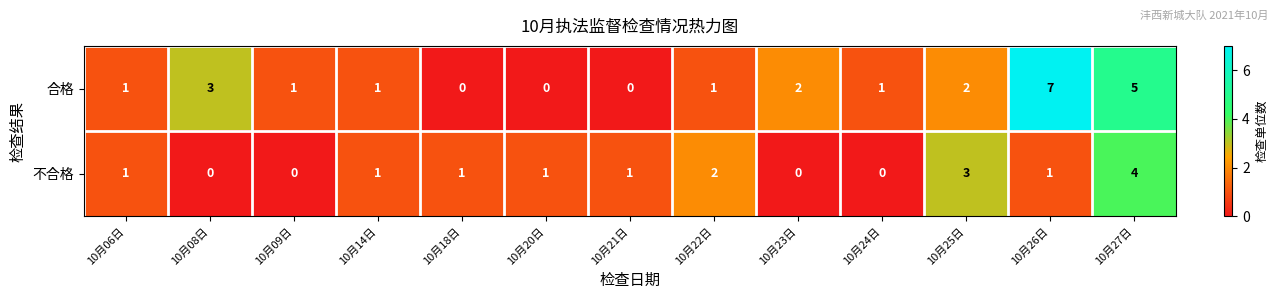

Which series has the largest range (max minus min)?

合格